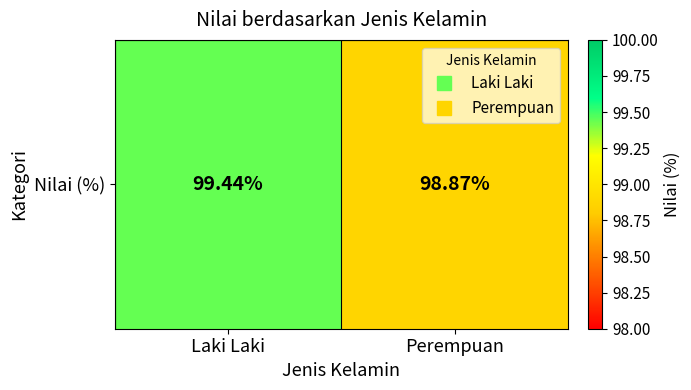

At which label does the data first exceed 99?

Laki Laki